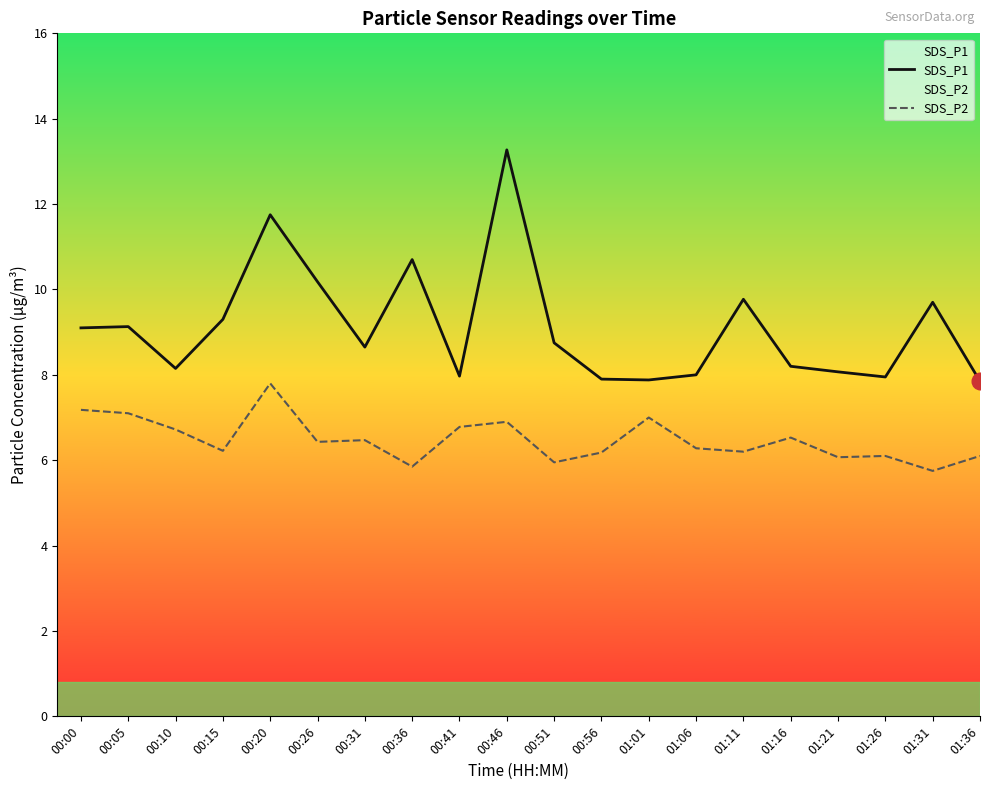

In SDS_P1, how many points are lower than both neighbors (excluding endpoints)?

5